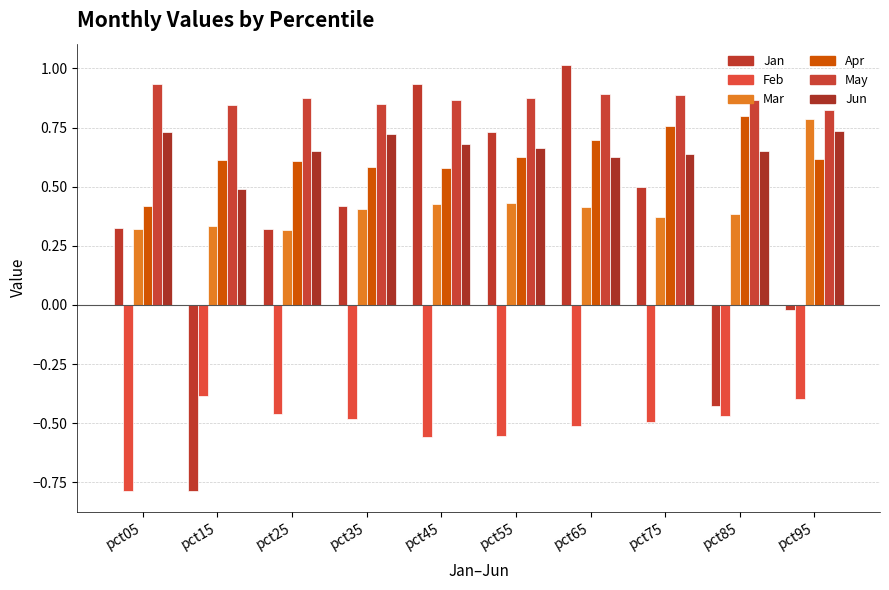

What is the average value of the Apr series?

0.6